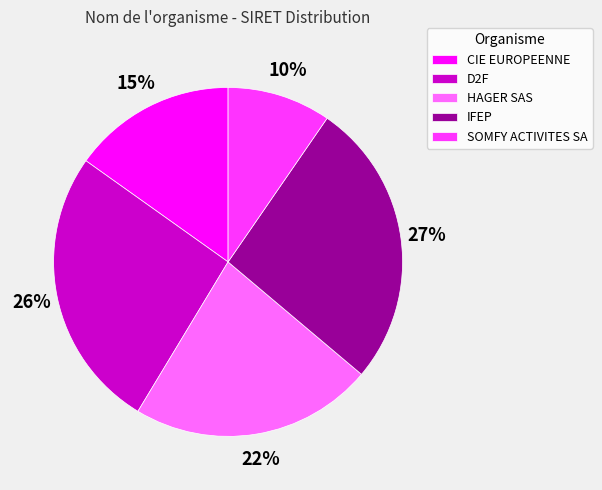

Count the number of slices in the pie.

5